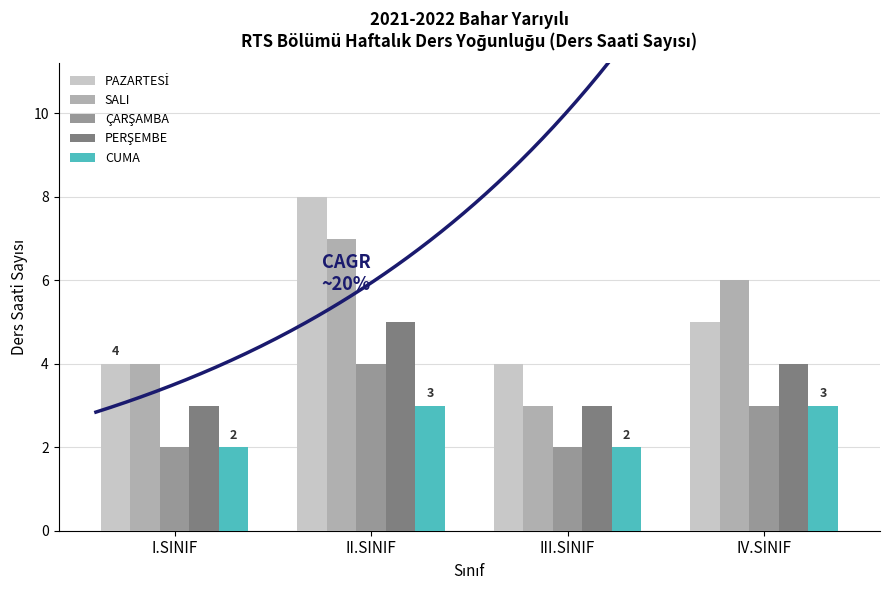

How many values in the ÇARŞAMBA series are below 3?

2